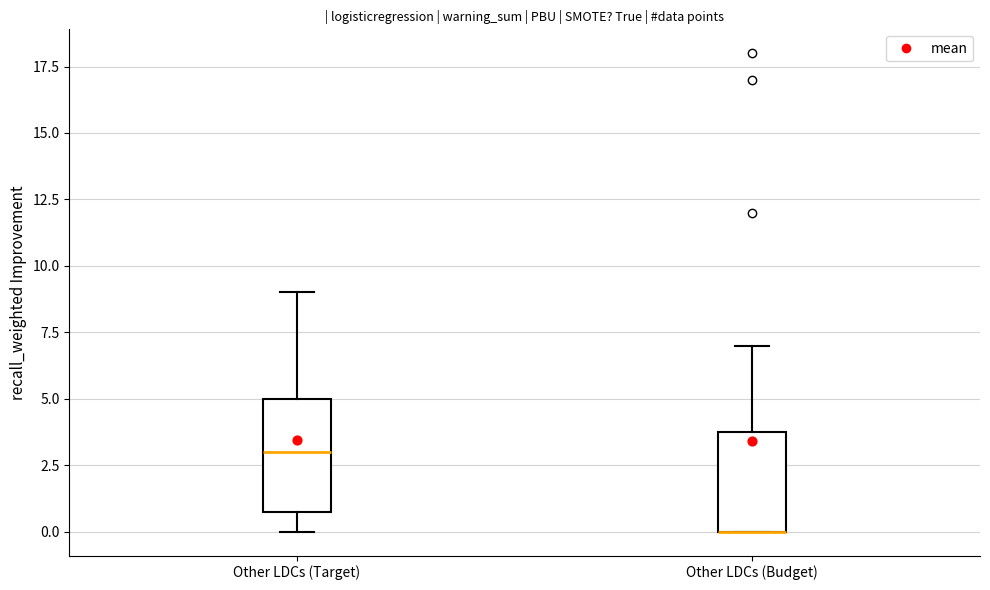

Where is the lower edge of the box for Other LDCs (Budget) on the y-axis? The values are not printed on the chart, so give them approximately, as read against the axis.

0